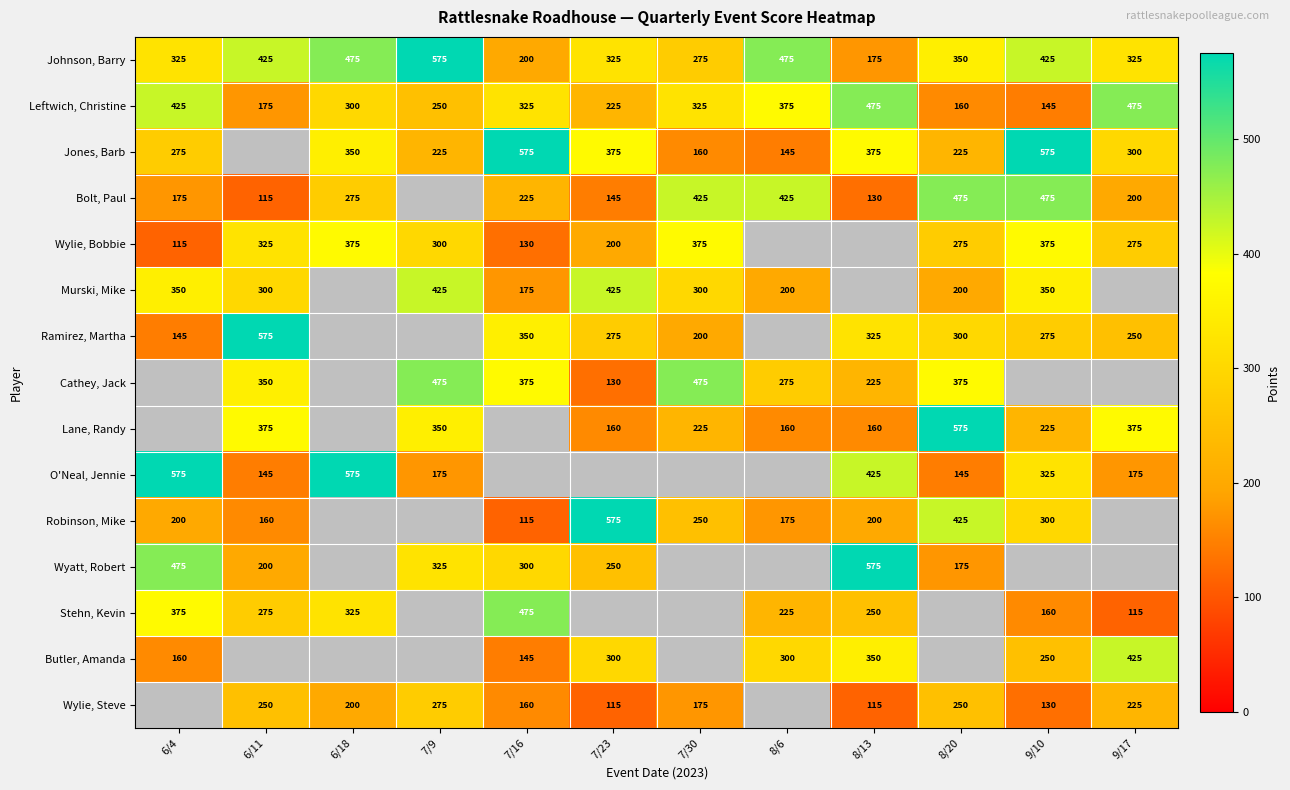

True or false: Murski, Mike has a value of 200 at 8/6.

True